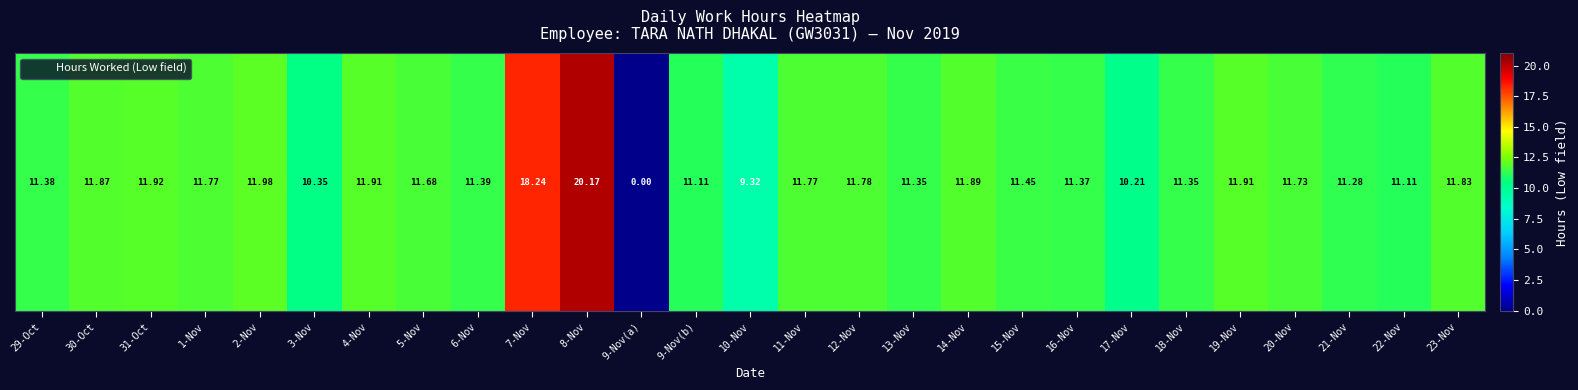

How many categories are shown in the chart?

27